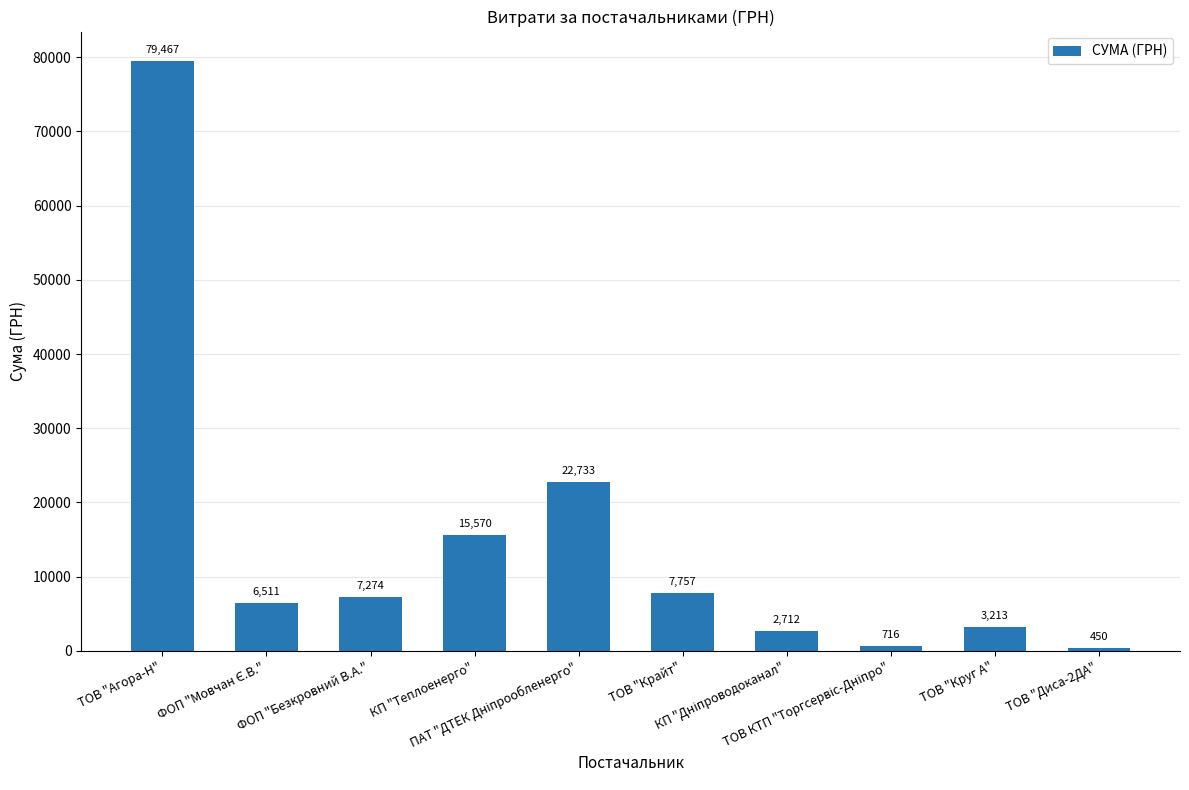

What is the value of the 9th bar from the left?

3213.0